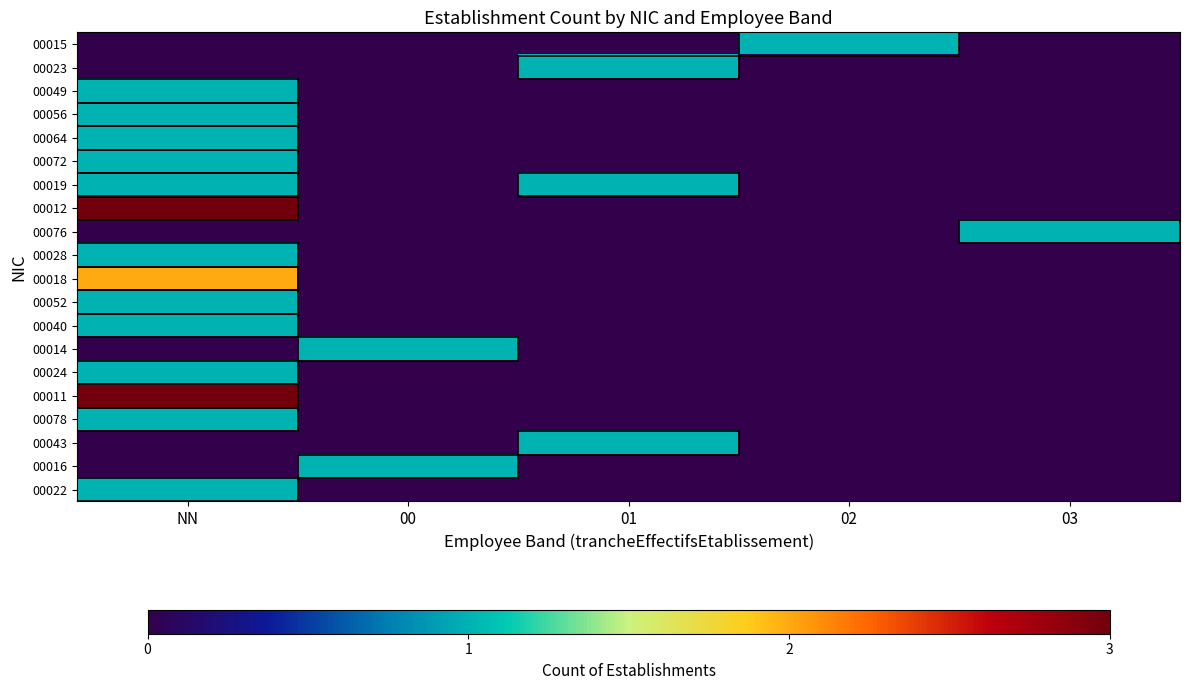

At which category is the sum across all series the highest?

NN